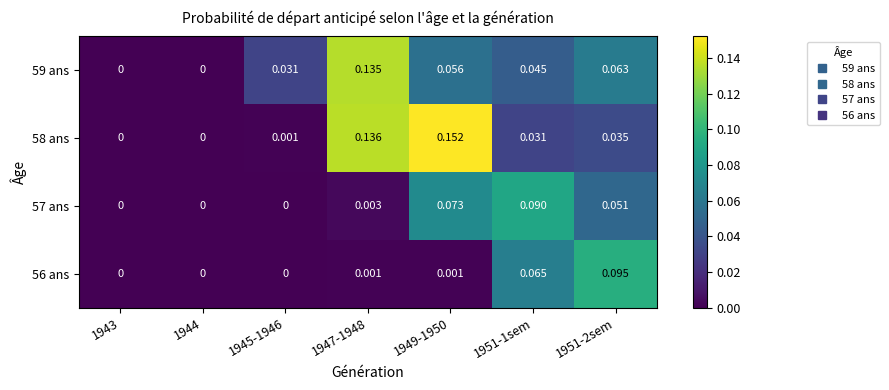

Is the value of 58 ans at 1951-1sem greater than the value of 56 ans at 1951-1sem?

No